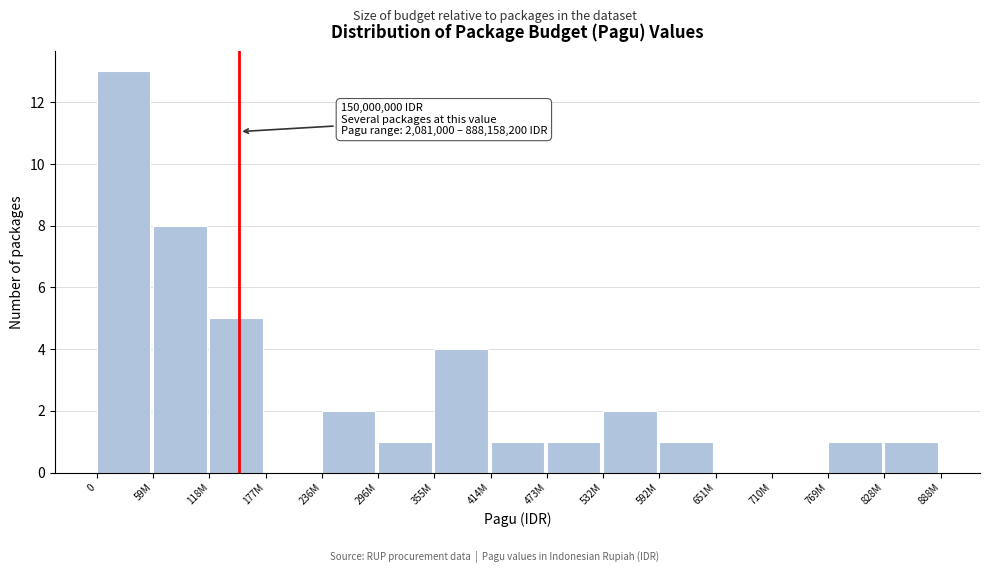

Reading right to left, extract all data points from this chart.

828M=1	769M=1	710M=0	651M=0	592M=1	532M=2	473M=1	414M=1	355M=4	296M=1	236M=2	177M=0	118M=5	59M=8	0=13